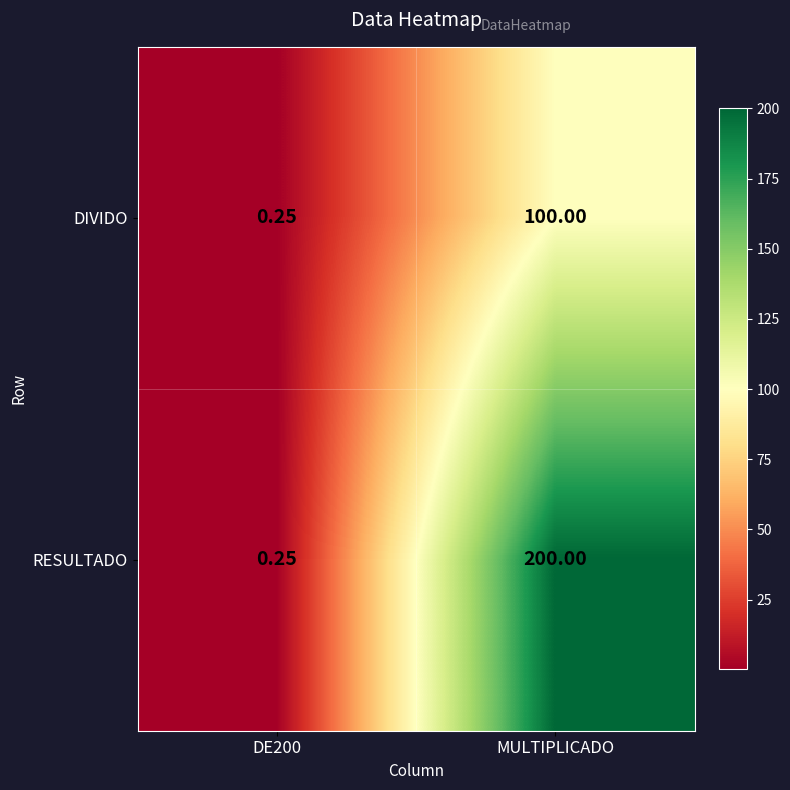

At which category is the sum across all series the highest?

MULTIPLICADO